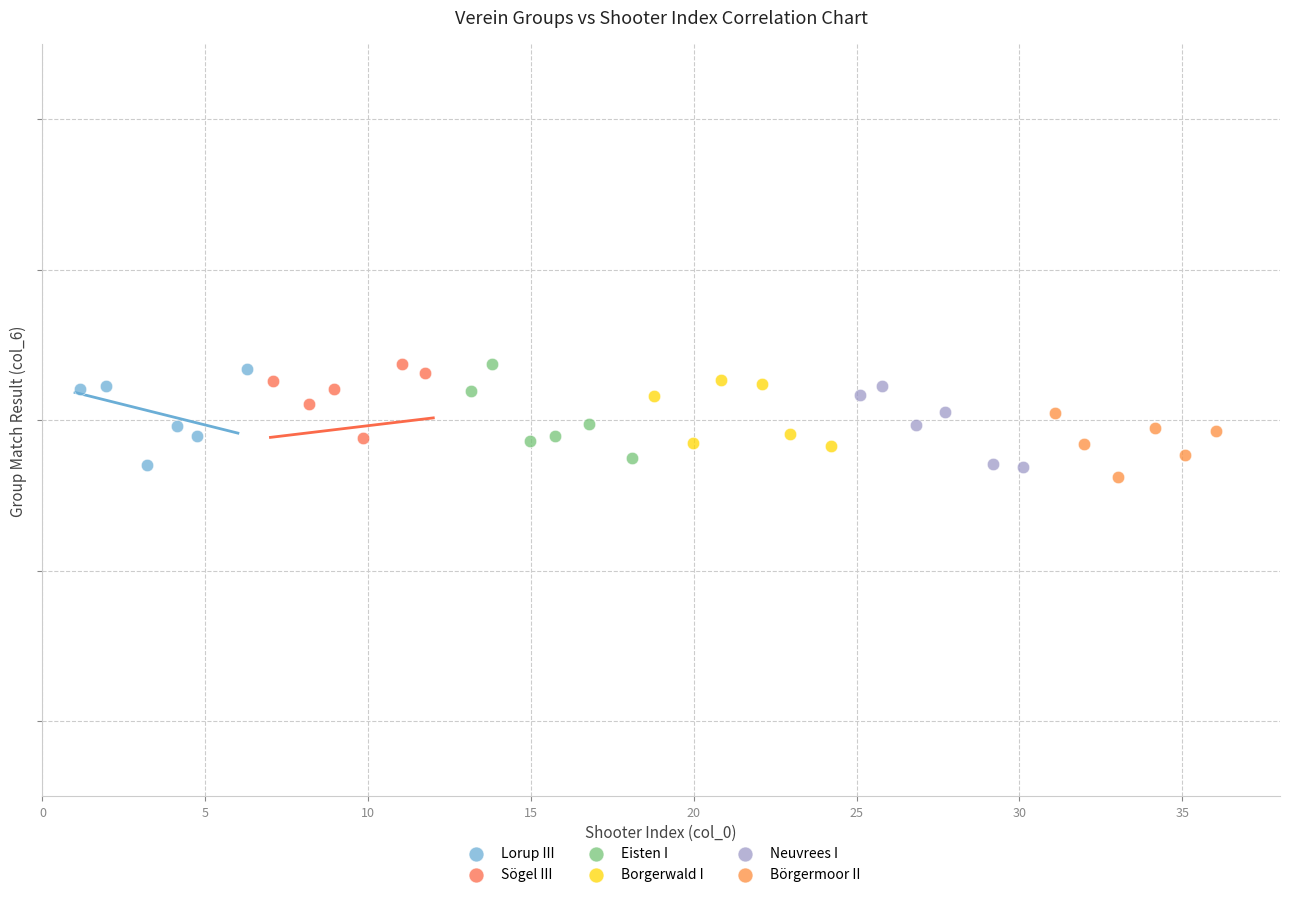

Which series contains the lowest Y value?

Börgermoor II